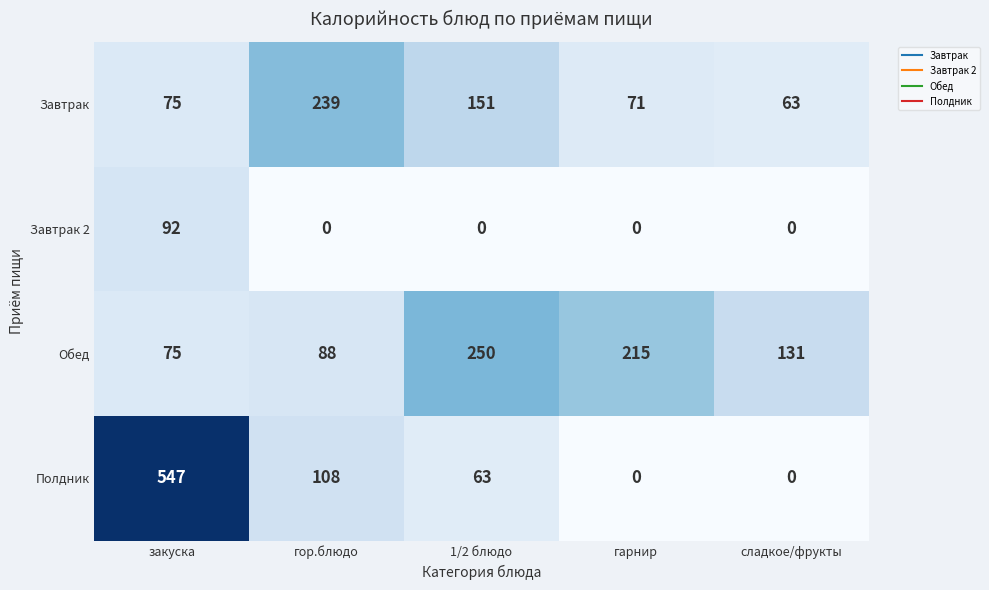

What is the sum of the Полдник values at сладкое/фрукты and закуска?

547